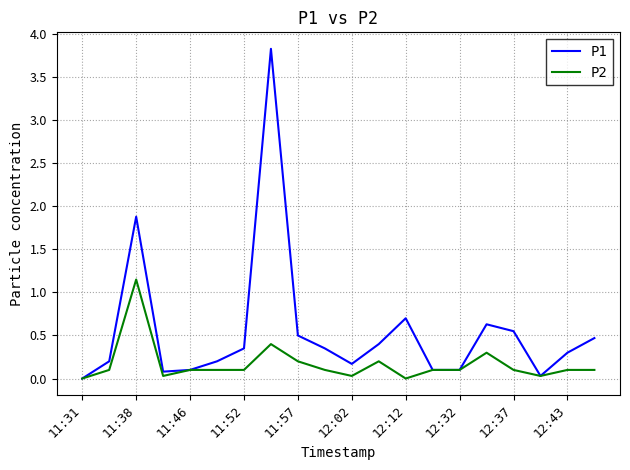

Rank the series by their average value, from highest to lowest.

P1, P2